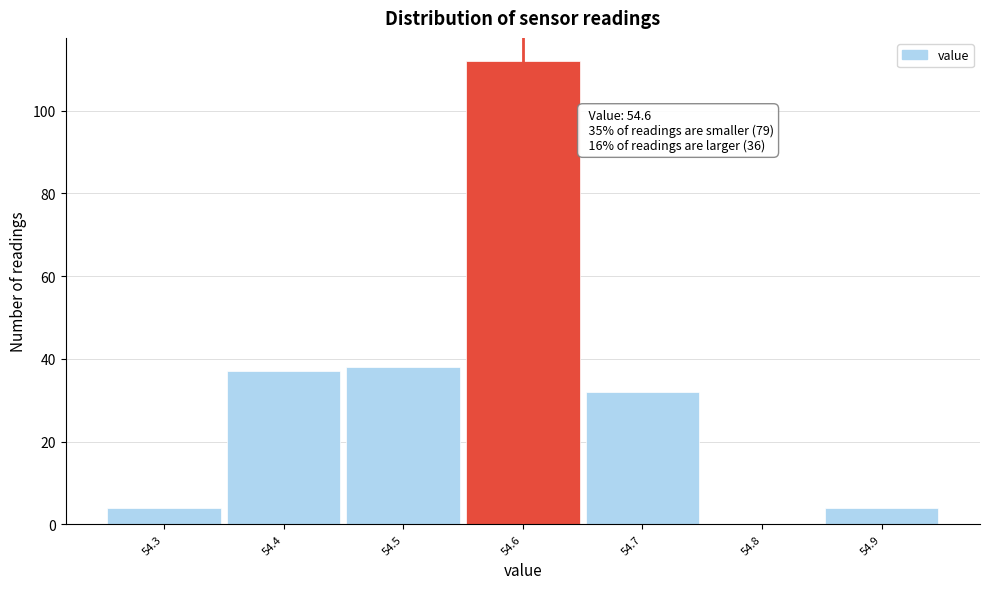

Over which range of the x-axis is the bar tallest?

54.55 to 54.65